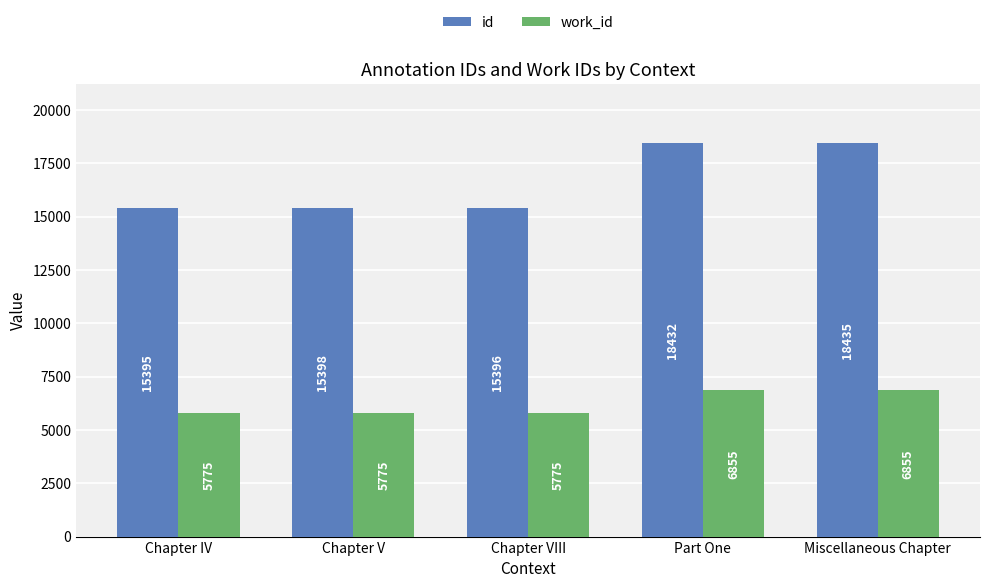

Which series changed the most between Part One and Miscellaneous Chapter?

id